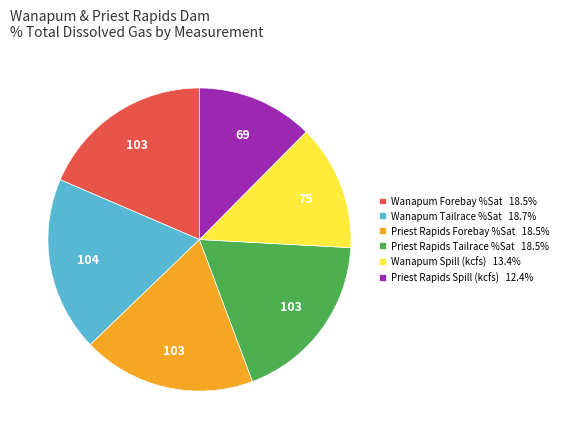

Does any single category account for the majority?

No